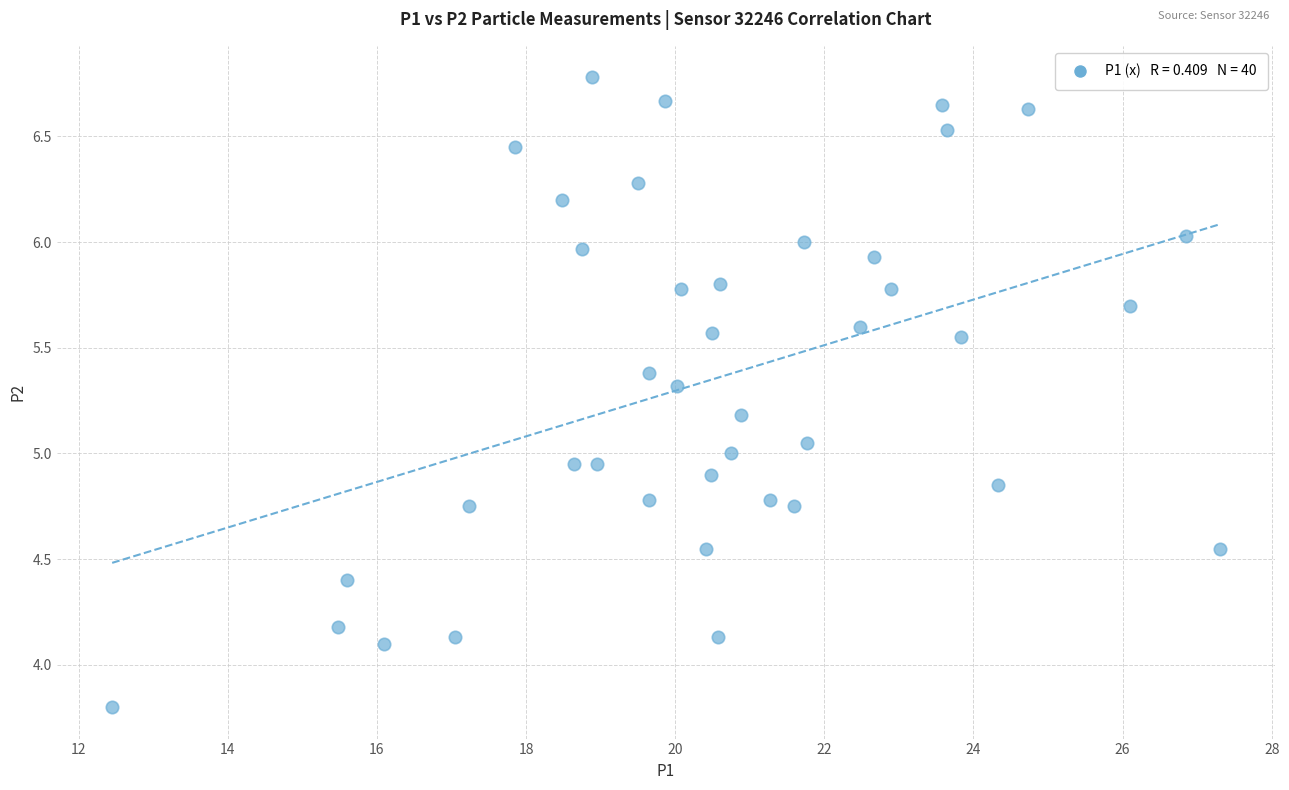

What is the range of Y values (max minus min)?

3.0